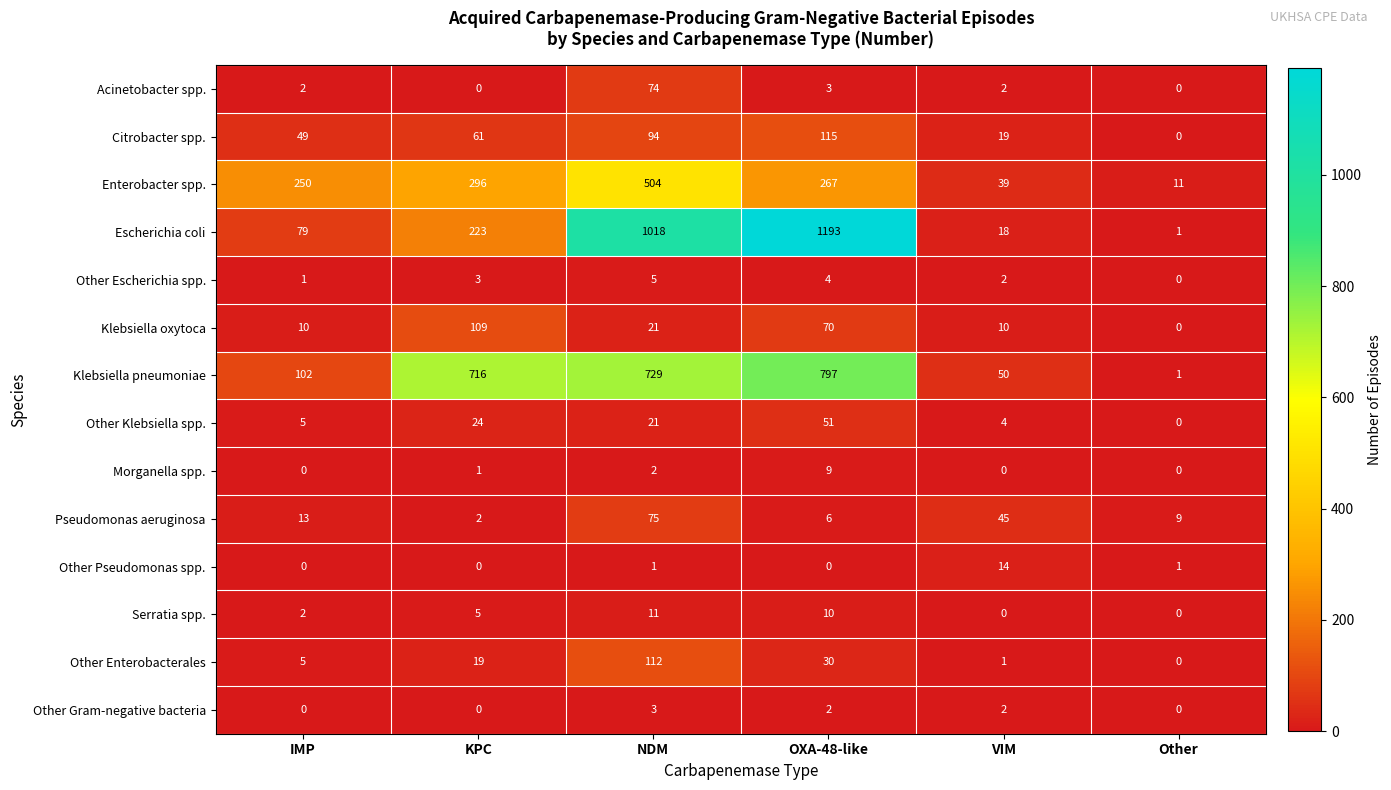

At how many categories does at least one series exceed 545?

3